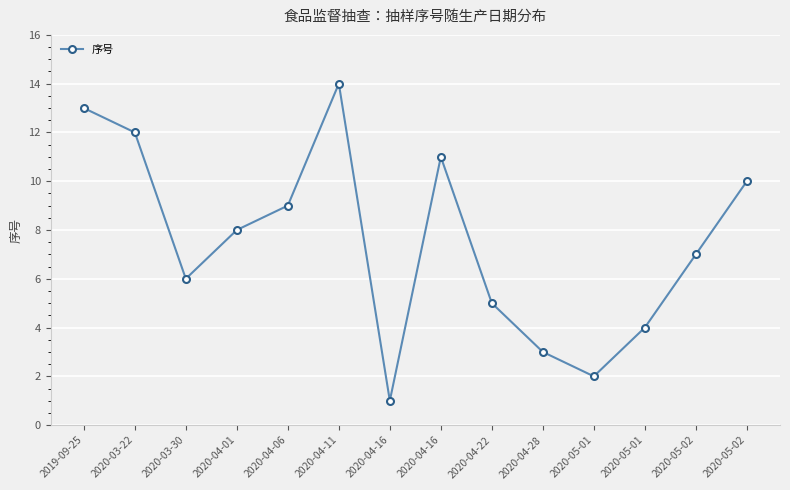

Rank the categories by value from lowest to highest.

2020-04-16, 2020-05-01, 2020-04-28, 2020-05-01, 2020-04-22, 2020-03-30, 2020-05-02, 2020-04-01, 2020-04-06, 2020-05-02, 2020-04-16, 2020-03-22, 2019-09-25, 2020-04-11